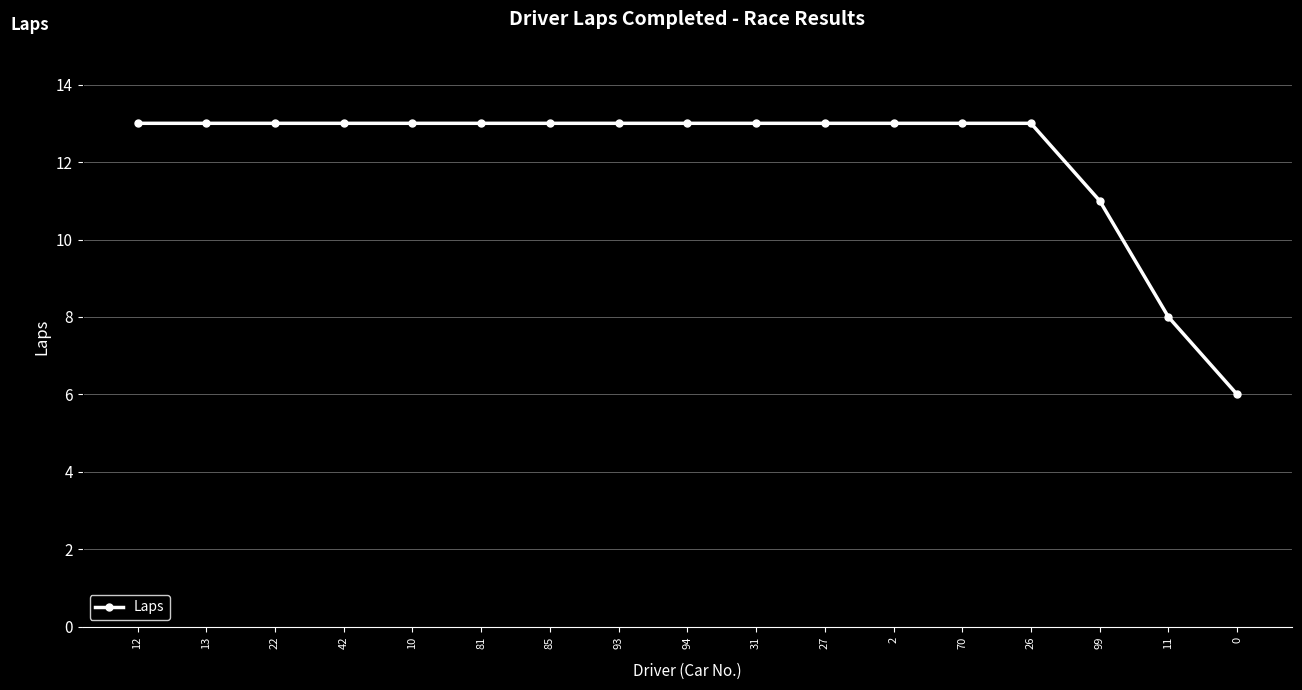

What is the sum of all values?

207